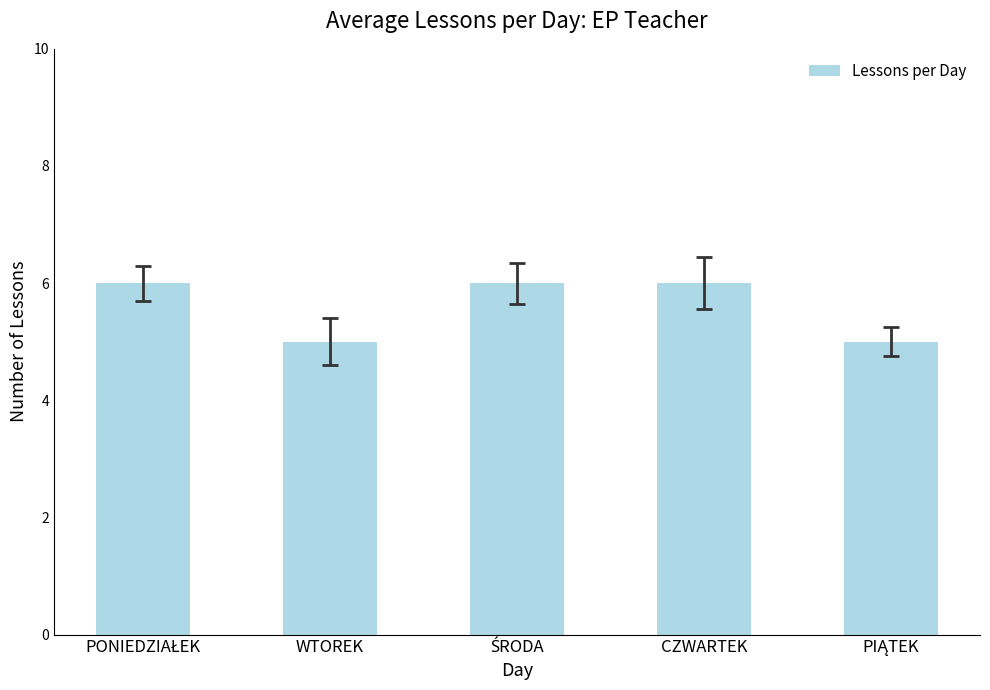

What position from the left is CZWARTEK?

4